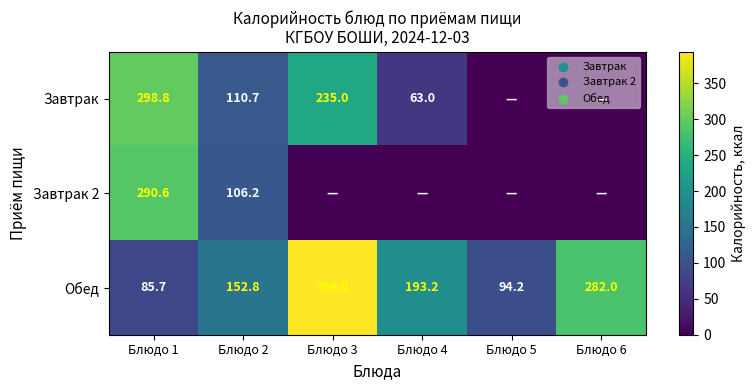

The value of Обед at Блюдо 2 is 274.9. True or false?

False